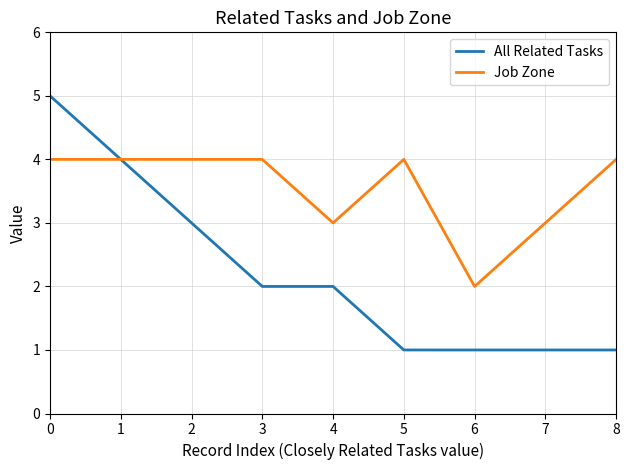

Reading right to left, list all the values displayed in this chart.

All Related Tasks: 1	1	1	1	2	2	3	4	5
Job Zone: 4	3	2	4	3	4	4	4	4